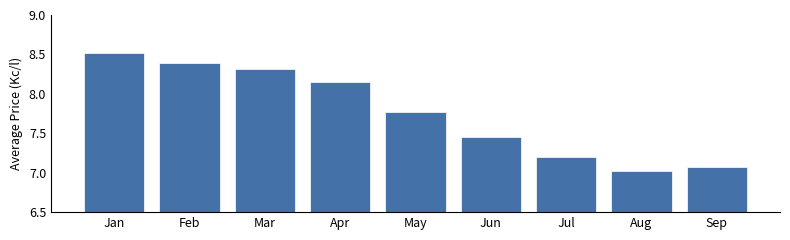

Which label corresponds to the largest value in the chart?

Jan